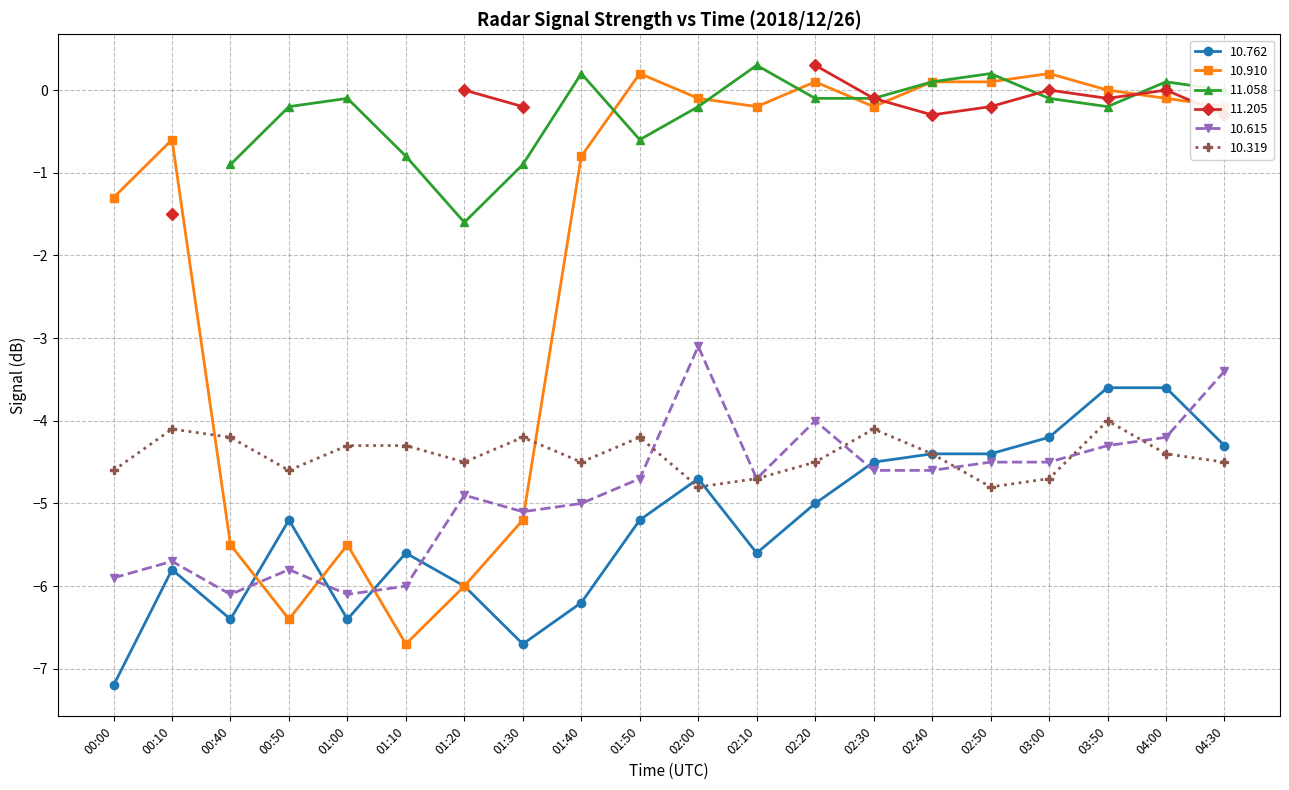

What is the minimum value for 10.615?

-6.1